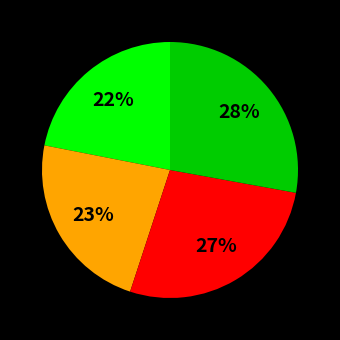

Does any single category account for the majority?

No